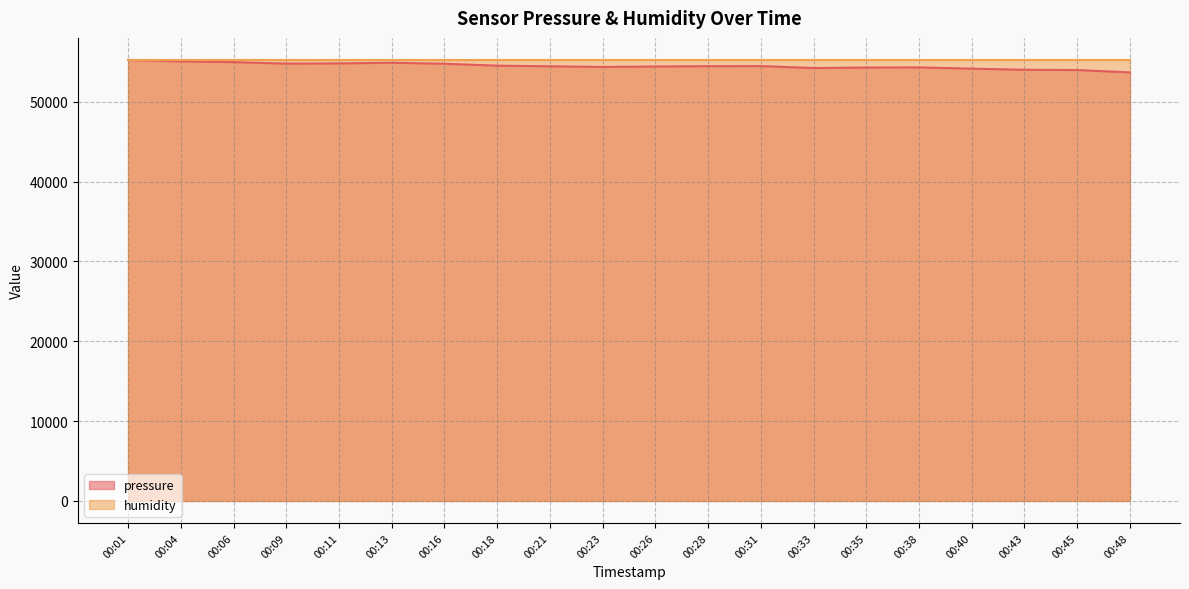

What is the change in value from 00:33 to 00:45?

-252.7